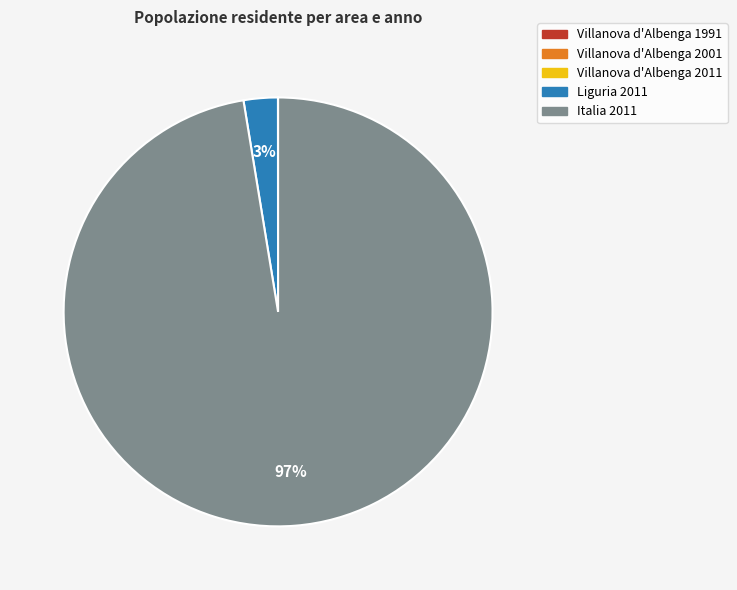

To the nearest percent, what is the average slice percentage?

20%